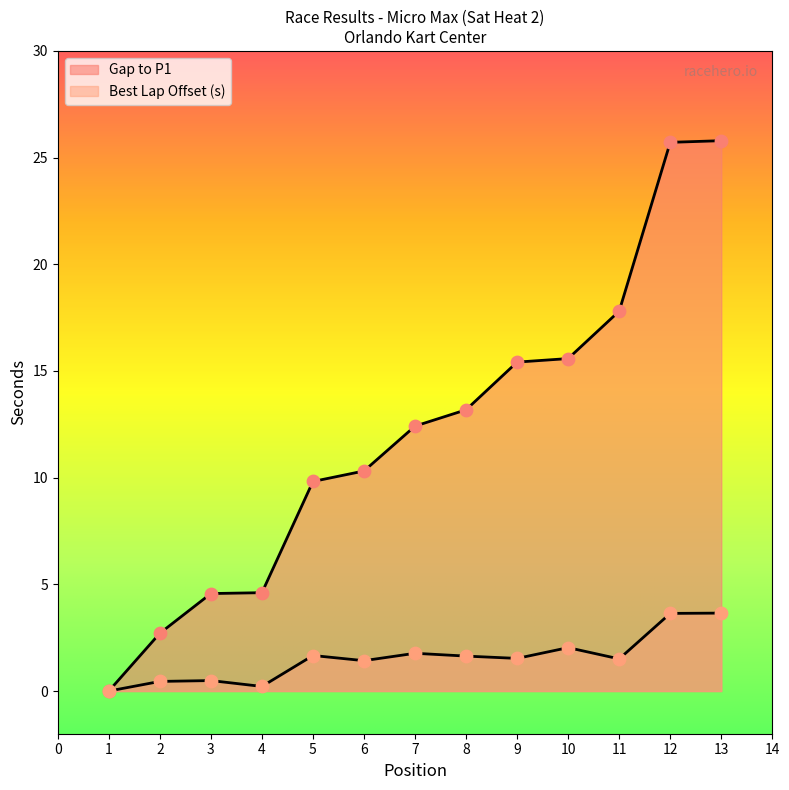

How many lines are shown in the chart?

2